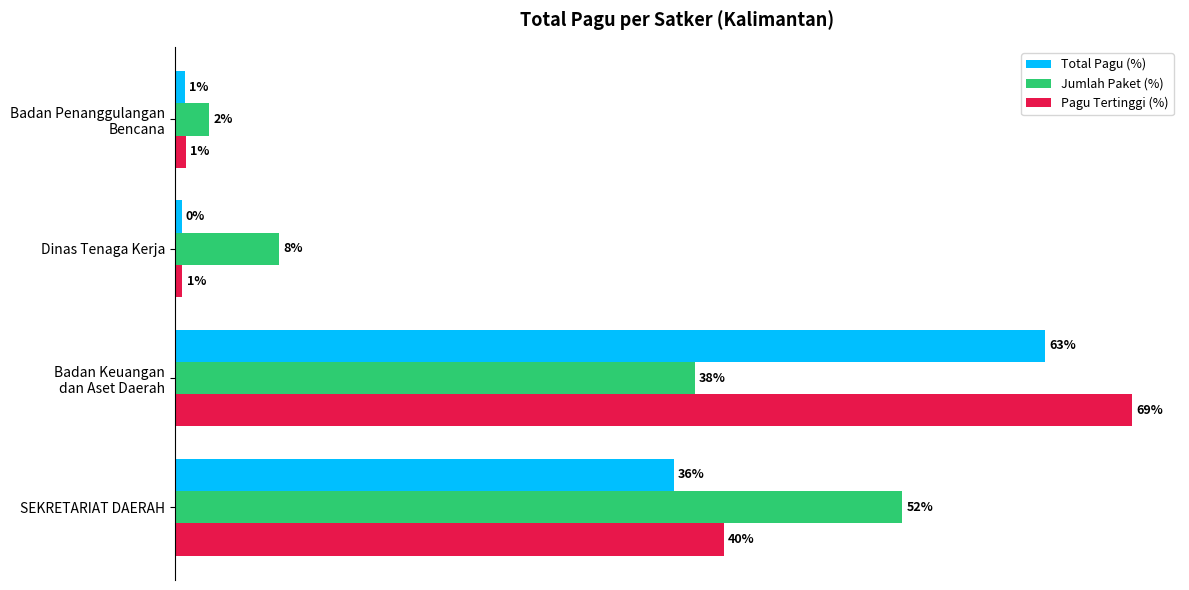

Rank the series by their maximum value, from highest to lowest.

Pagu Tertinggi (%), Total Pagu (%), Jumlah Paket (%)